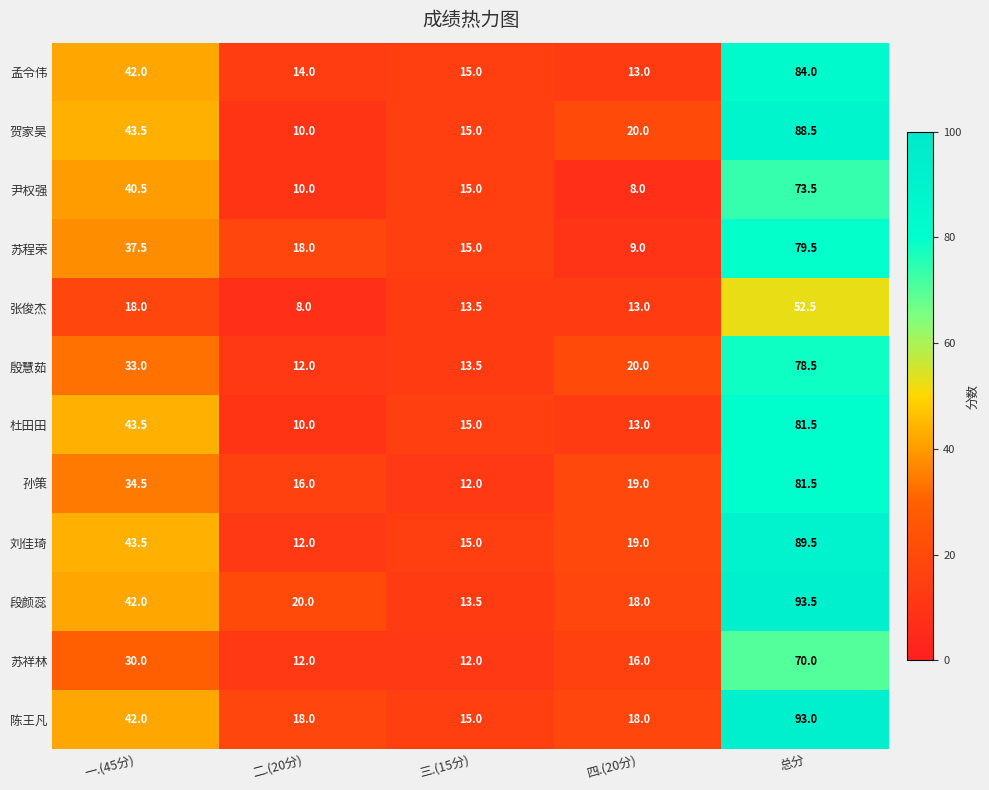

At which category is the sum across all series the highest?

总分